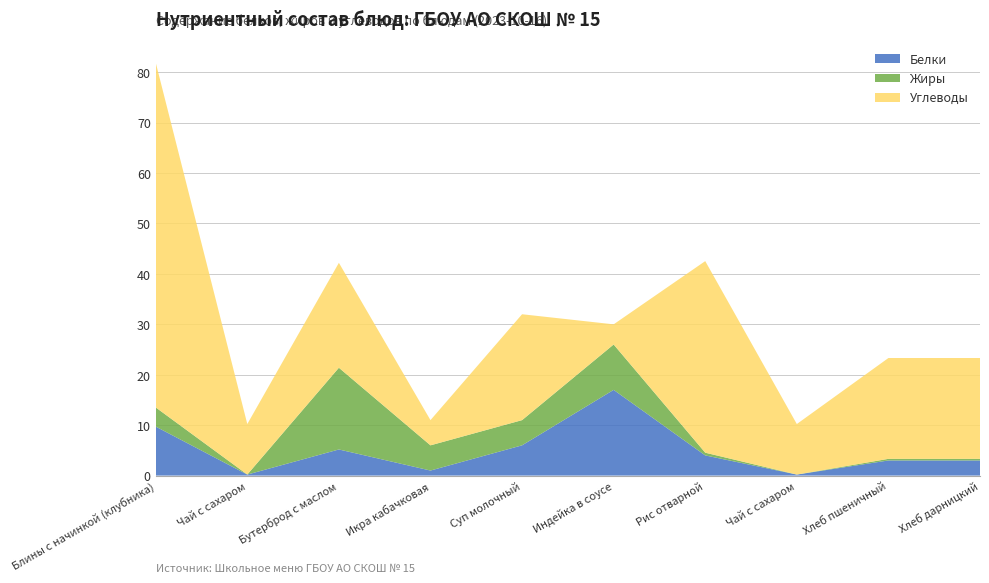

Reading left to right, transcribe all the data shown in this chart.

Белки: Завтрак: Блины с начинкой (клубника)=9.7	Завтрак: Чай с сахаром=0.2	Завтрак: Бутерброд с маслом=5.2	Обед: Икра кабачковая=1.0	Обед: Суп молочный=6.0	Обед: Индейка в соусе=17.0	Обед: Рис отварной=4.0	Обед: Чай с сахаром=0.2	Обед: Хлеб пшеничный=3.0	Обед: Хлеб дарницкий=3.0
Жиры: Завтрак: Блины с начинкой (клубника)=3.8	Завтрак: Чай с сахаром=0.0	Завтрак: Бутерброд с маслом=16.2	Обед: Икра кабачковая=5.0	Обед: Суп молочный=5.0	Обед: Индейка в соусе=9.0	Обед: Рис отварной=0.5	Обед: Чай с сахаром=0.0	Обед: Хлеб пшеничный=0.3	Обед: Хлеб дарницкий=0.3
Углеводы: Завтрак: Блины с начинкой (клубника)=68.4	Завтрак: Чай с сахаром=10.0	Завтрак: Бутерброд с маслом=20.8	Обед: Икра кабачковая=5.0	Обед: Суп молочный=21.0	Обед: Индейка в соусе=4.0	Обед: Рис отварной=38.0	Обед: Чай с сахаром=10.0	Обед: Хлеб пшеничный=20.0	Обед: Хлеб дарницкий=20.0